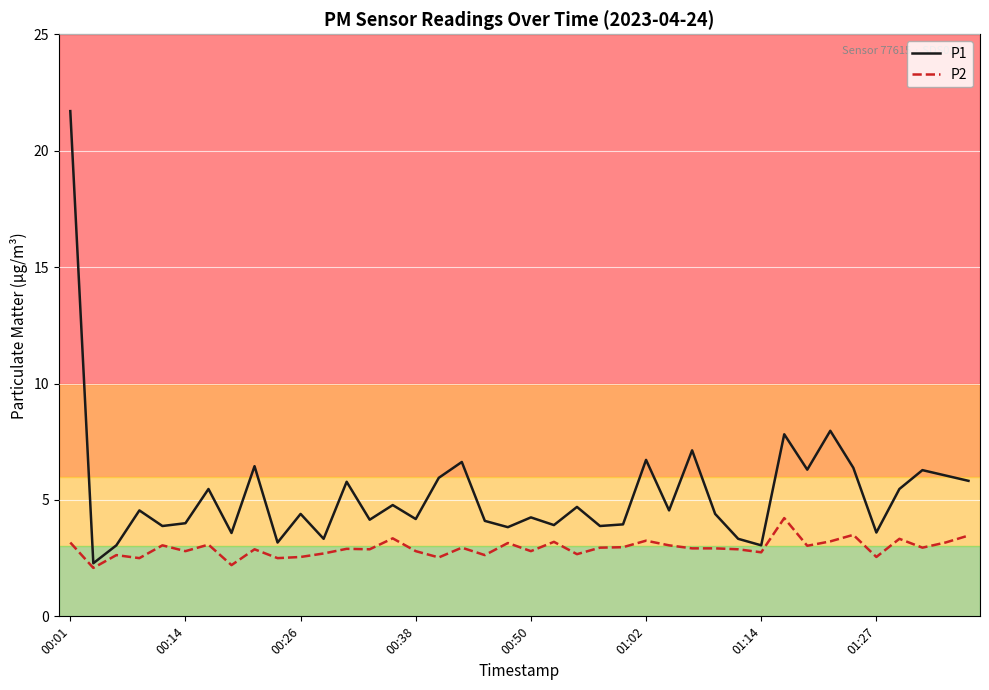

What is the greatest value displayed?

21.7